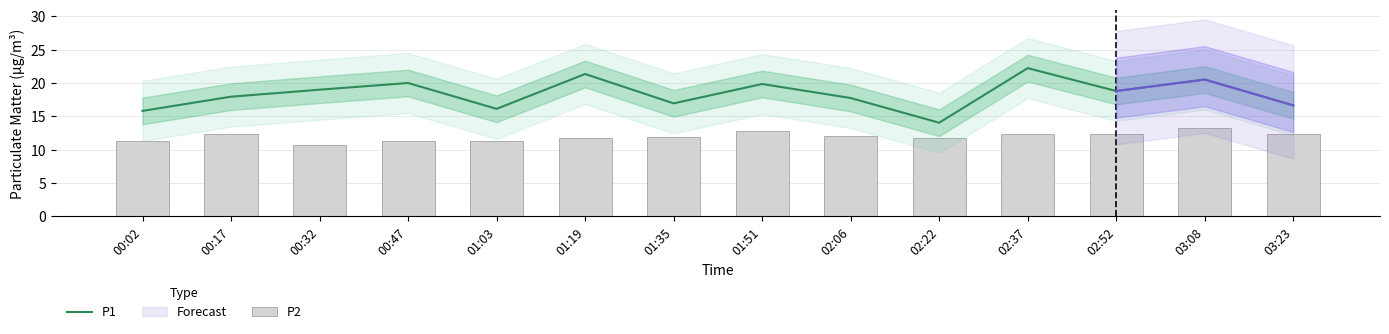

Reading right to left, extract all data points from this chart.

P1: 03:23=16.6	03:08=20.5	02:52=18.8	02:37=22.2	02:22=14.1	02:06=17.8	01:51=19.9	01:35=16.9	01:19=21.4	01:03=16.1	00:47=20.0	00:32=19.0	00:17=17.9	00:02=15.8
P2: 03:23=12.3	03:08=13.2	02:52=12.4	02:37=12.3	02:22=11.8	02:06=12.0	01:51=12.8	01:35=11.9	01:19=11.8	01:03=11.3	00:47=11.4	00:32=10.7	00:17=12.3	00:02=11.3